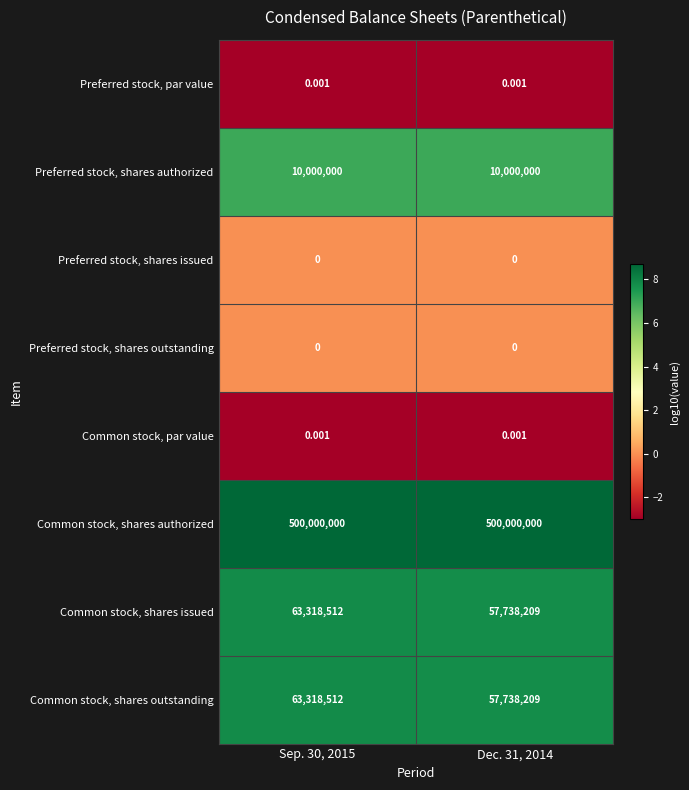

Which series has the largest total across all categories?

Common stock, shares authorized